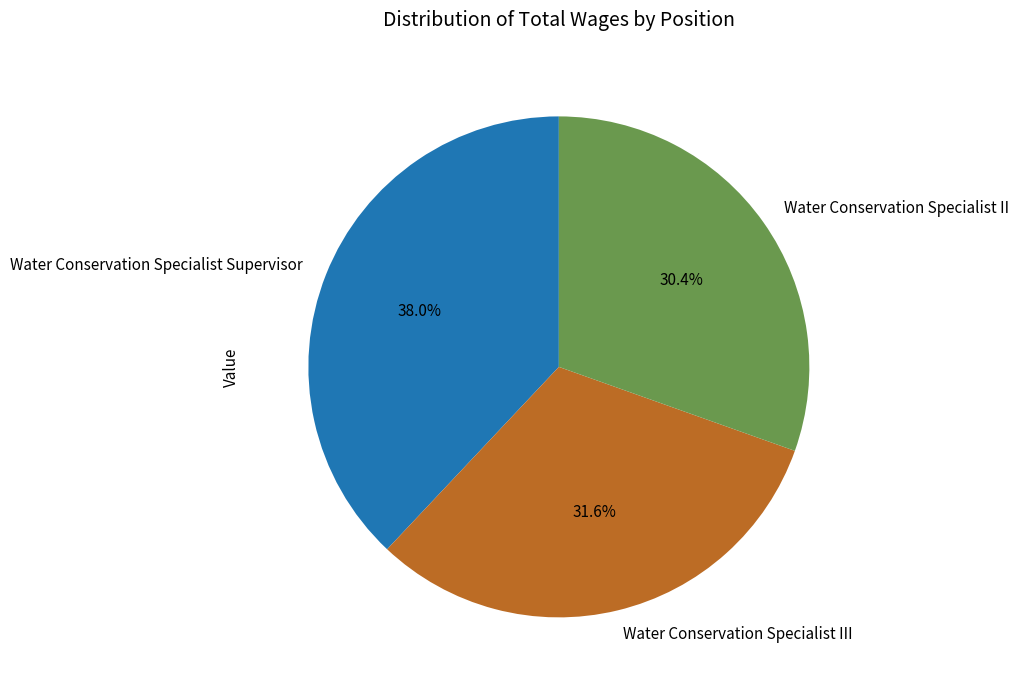

How many slices are in this pie chart?

3